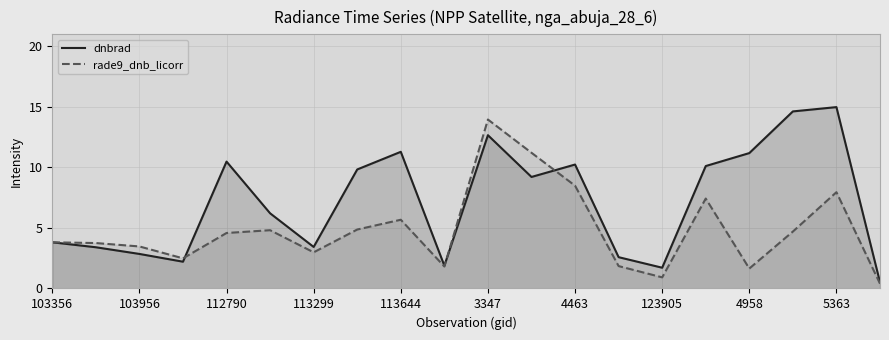

Rank the series by their average value, from highest to lowest.

dnbrad, rade9_dnb_licorr